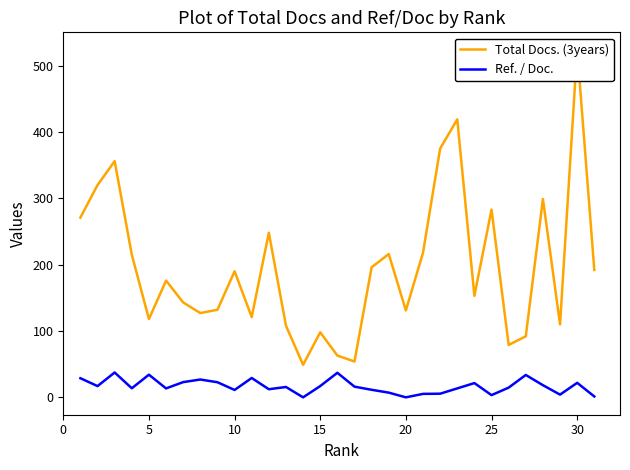

The value of Ref. / Doc. at 5 is 3.9. True or false?

False